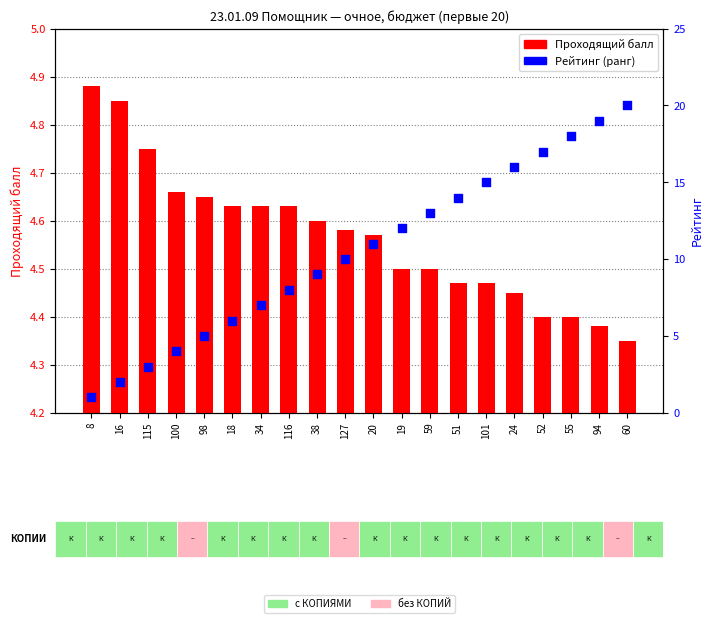

Which series has the widest spread of Y values?

Рейтинг